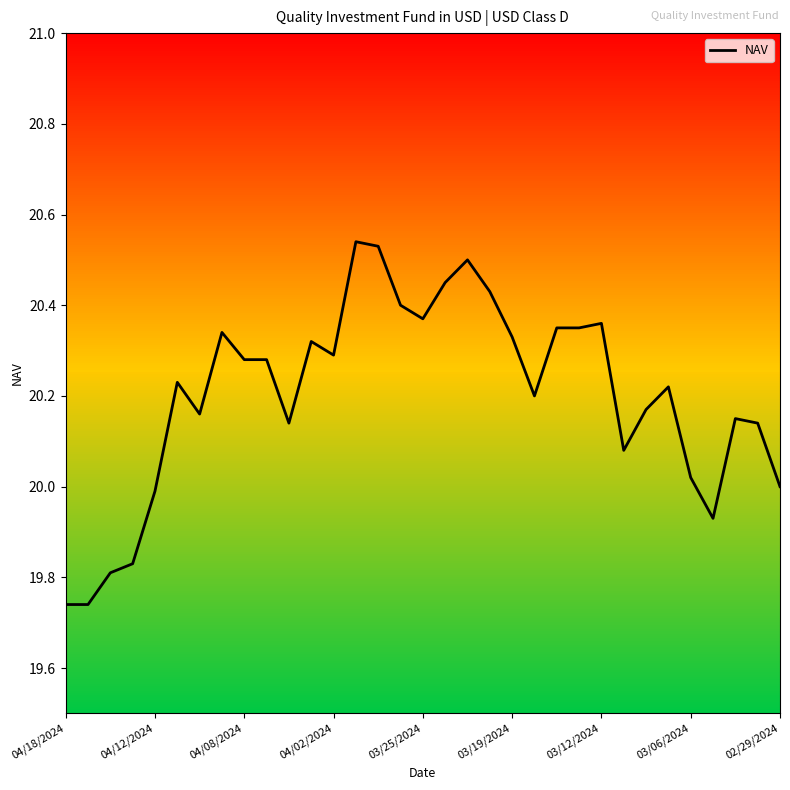

True or false: NAV has a value of 12.6 at 02/29/2024.

False